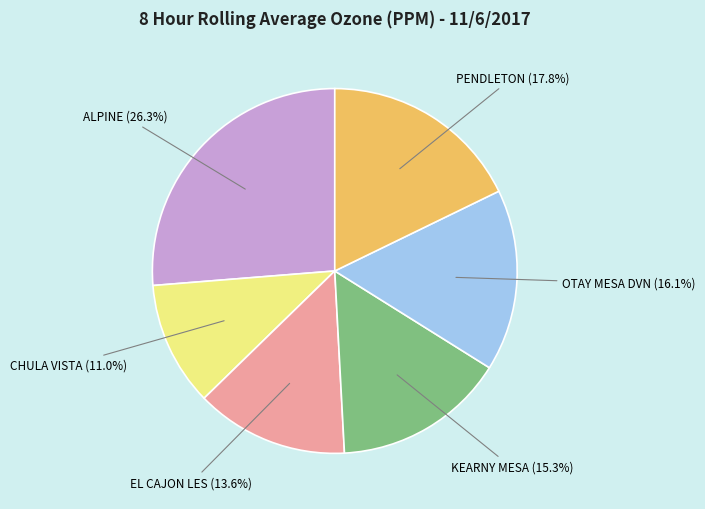

Count the number of slices in the pie.

6